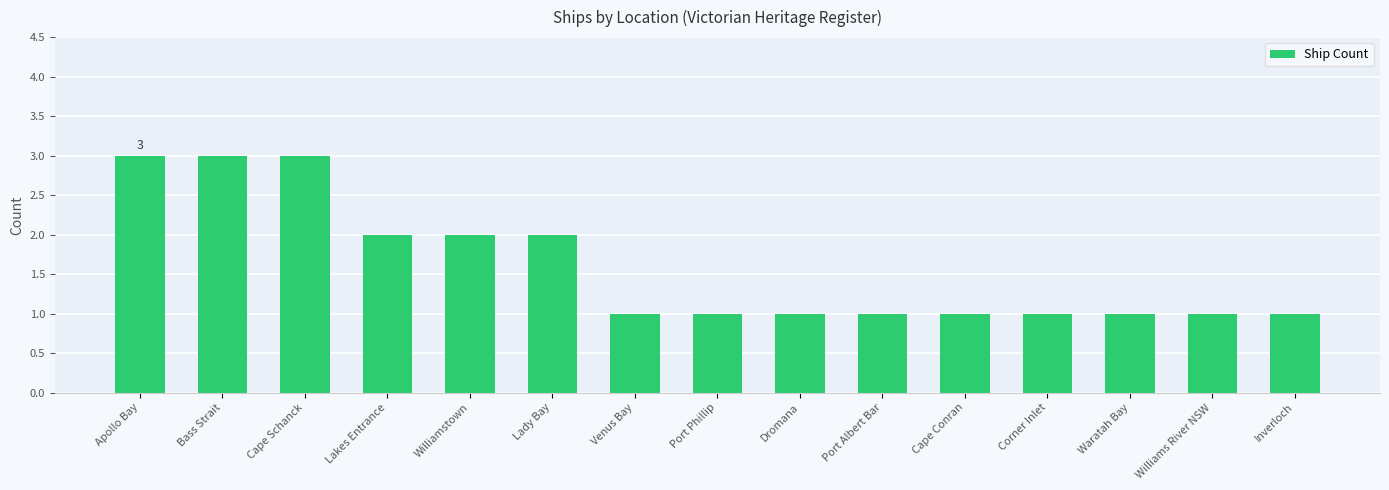

The value at Bass Strait is 2. True or false?

False